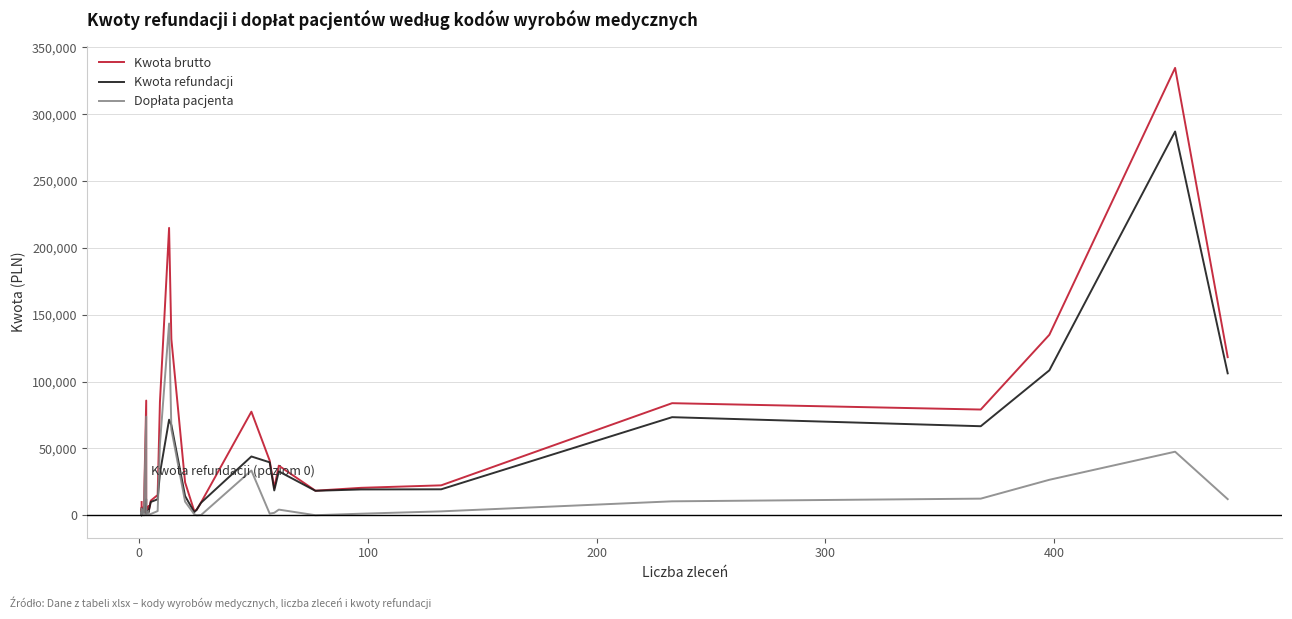

The value of Dopłata pacjenta at 15 is 684.3. True or false?

False